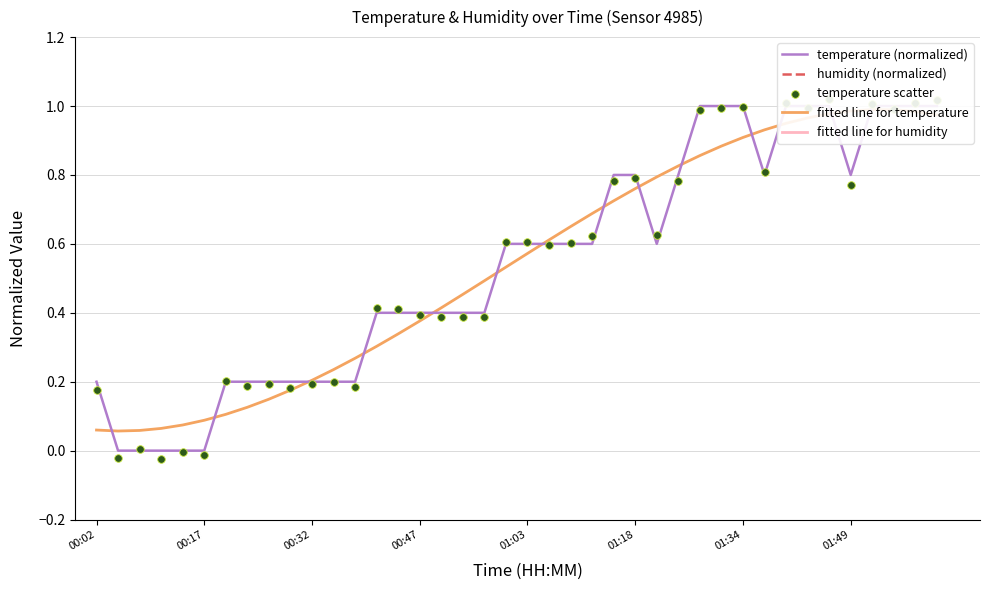

Which series contains the highest Y value?

fitted line for humidity